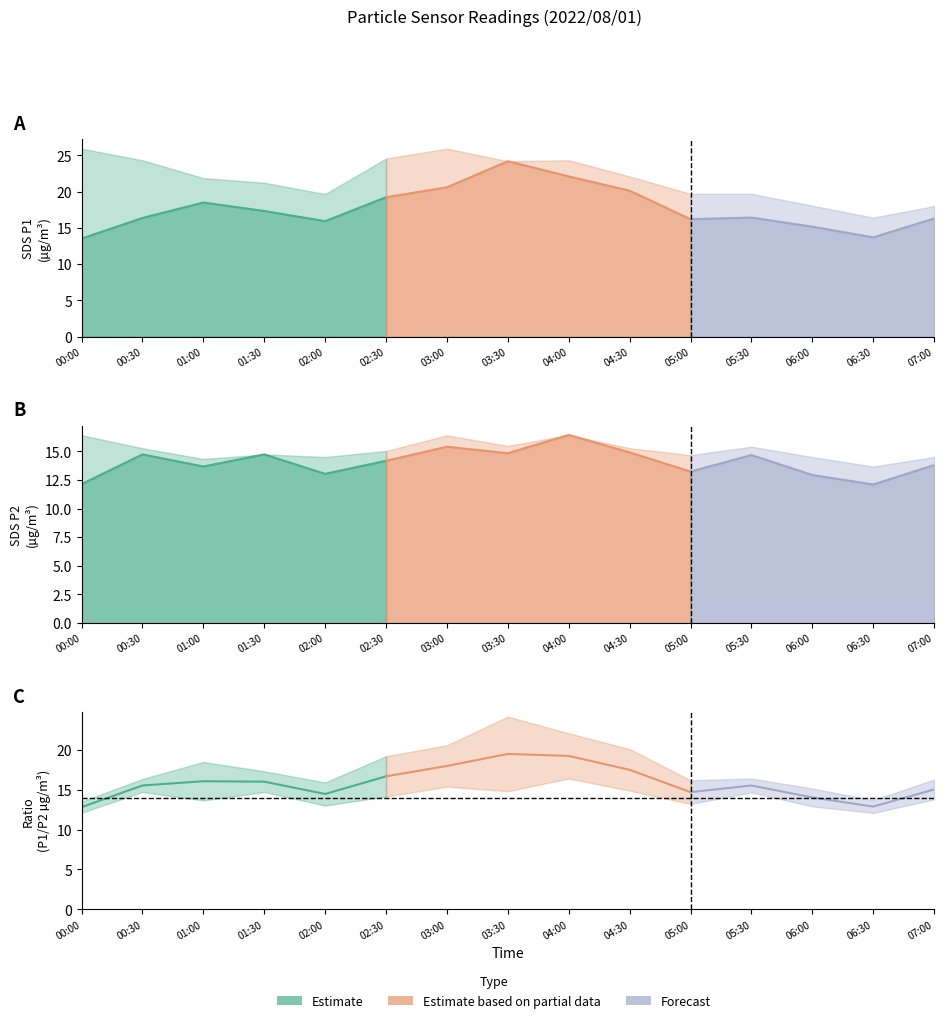

Where is the first local maximum for SDS_P1?

01:00